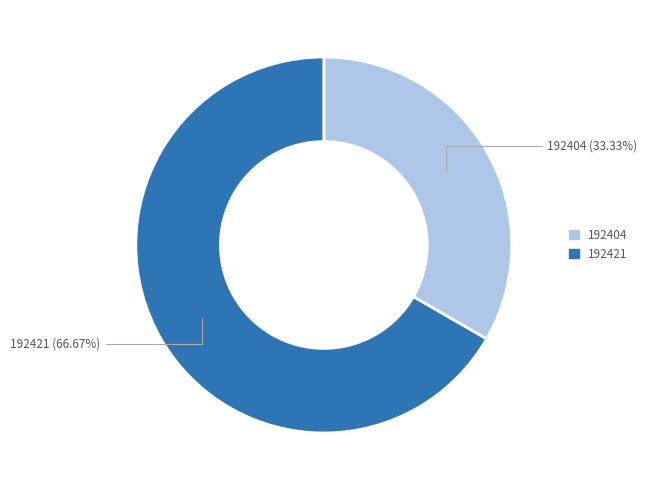

To the nearest percent, what is the combined percentage of 192404 and 192421?

100%